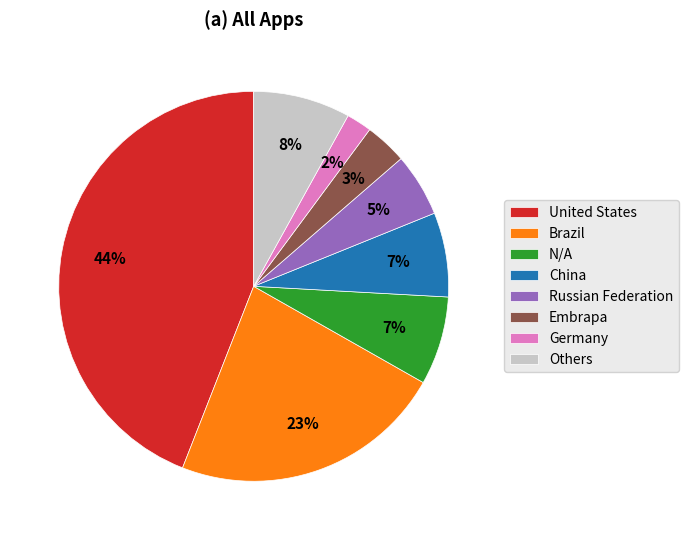

Count the number of slices in the pie.

8